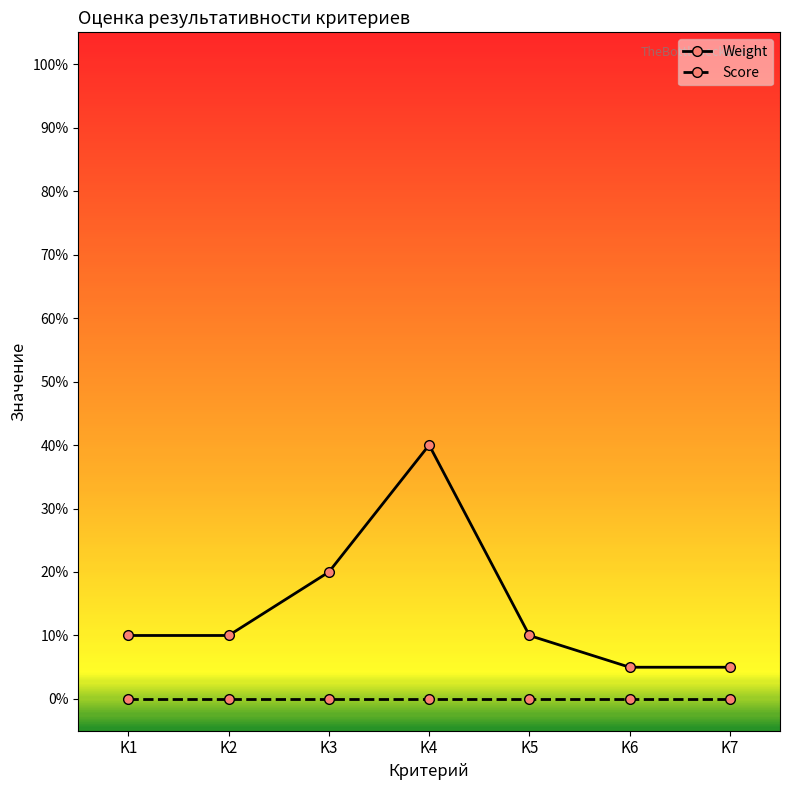

What is the minimum value for Weight?

0.1